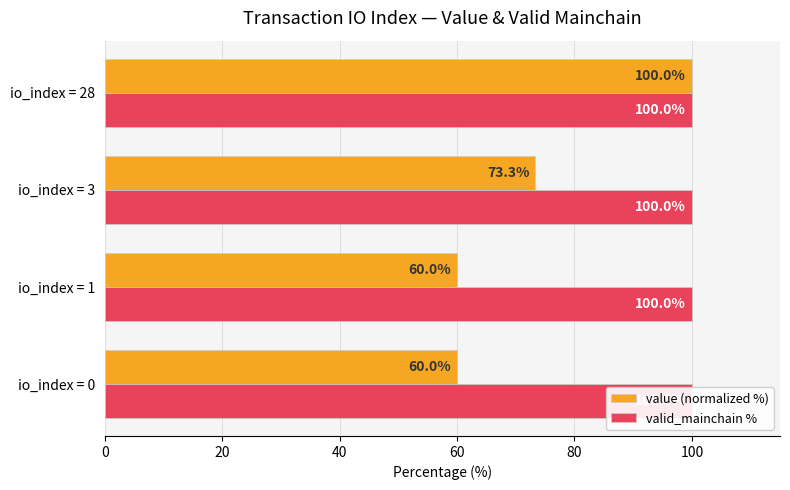

Which has a higher value, io_index = 1 or io_index = 0?

io_index = 1